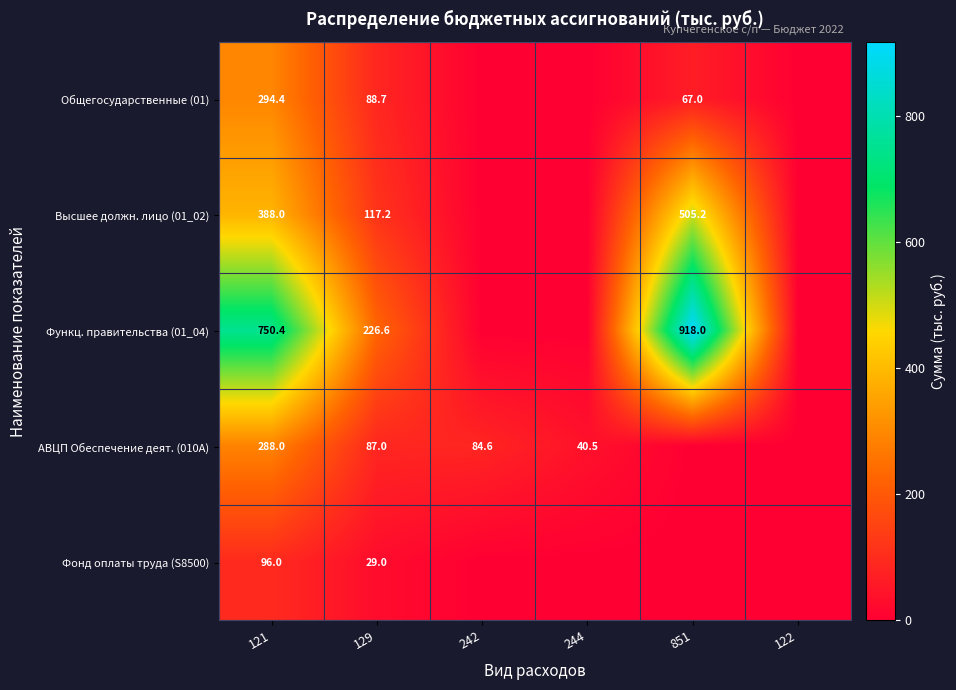

The value of АВЦП Обеспечение деят. (010A) at 129 is 40.1. True or false?

False